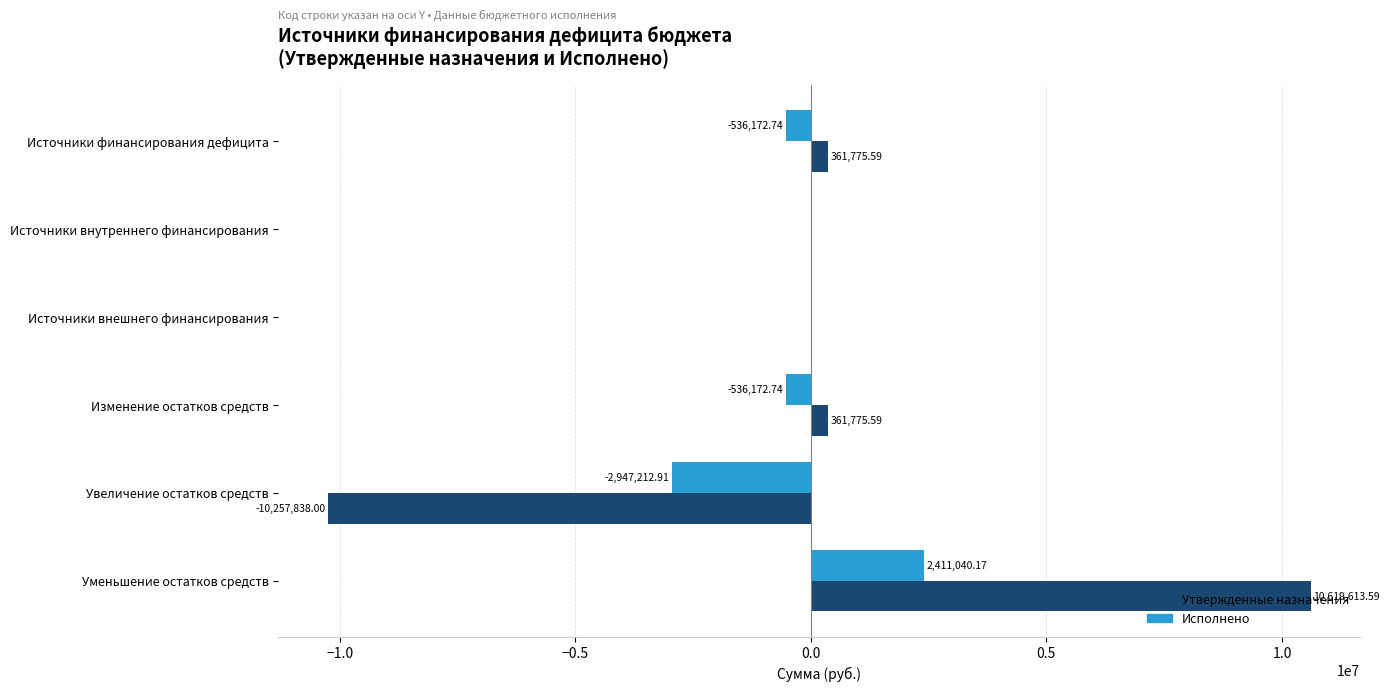

Which category has the highest value in the Исполнено series?

Уменьшение остатков средств